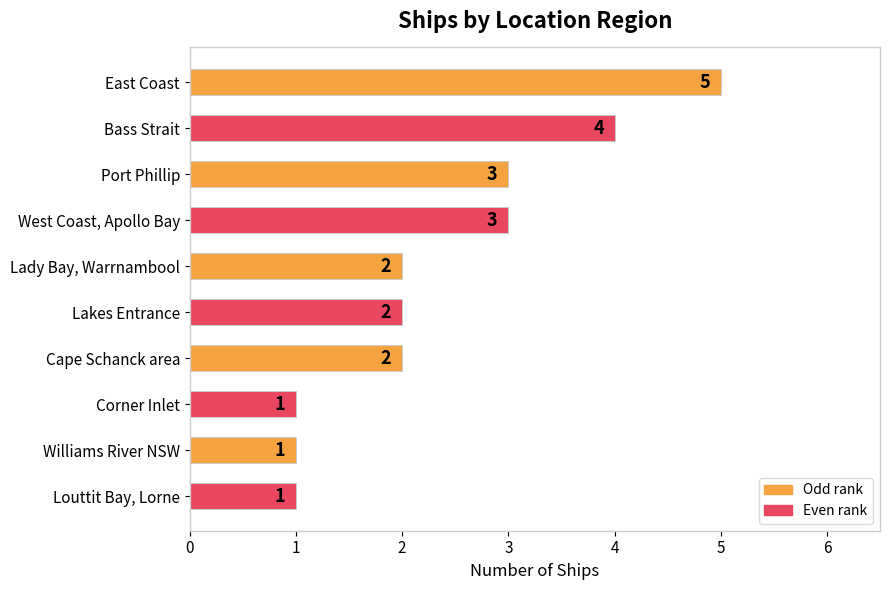

What is the sum of the values at Lady Bay, Warrnambool and Corner Inlet?

3